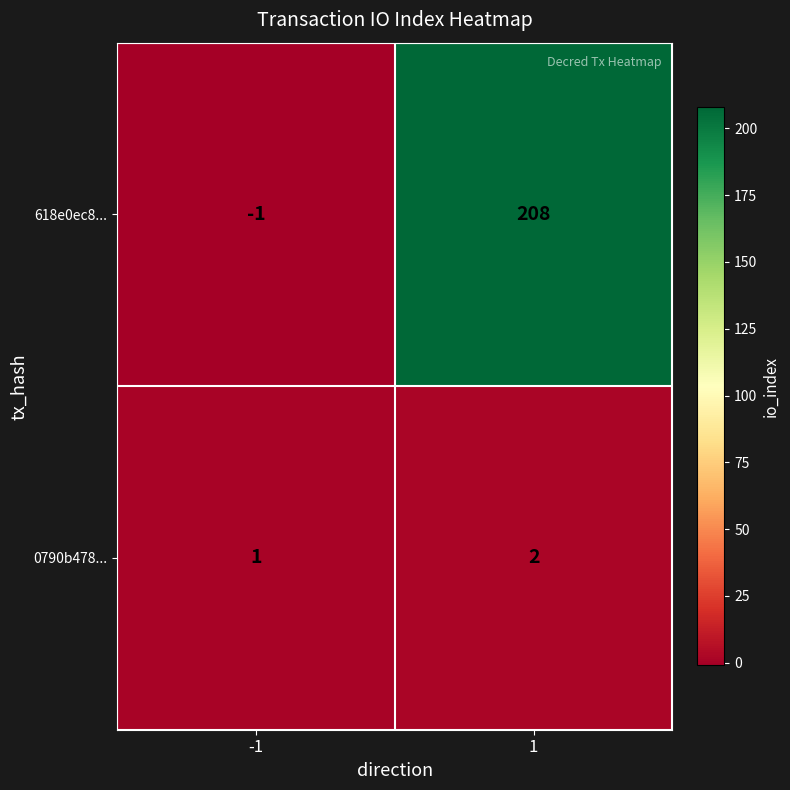

Which series has the largest total across all categories?

618e0ec8...